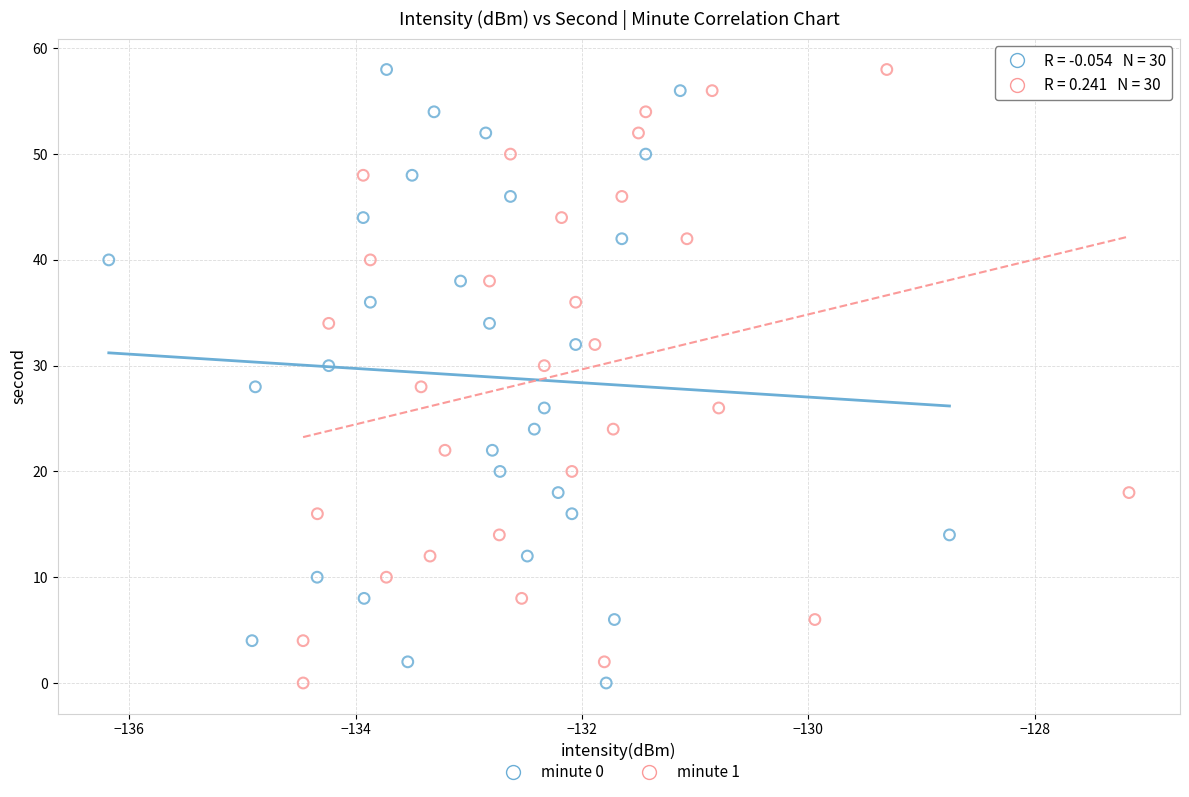

What are all the series names shown in the legend?

minute 0, minute 1